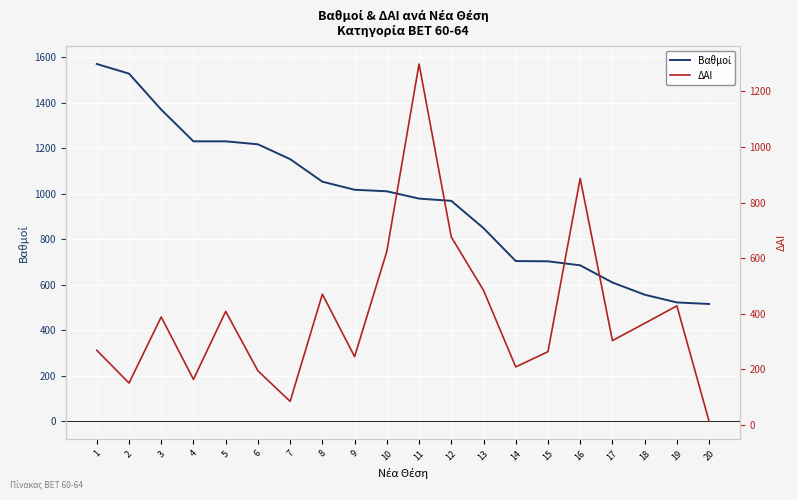

What is the difference between the Βαθμοί values at 9 and 1?

552.6